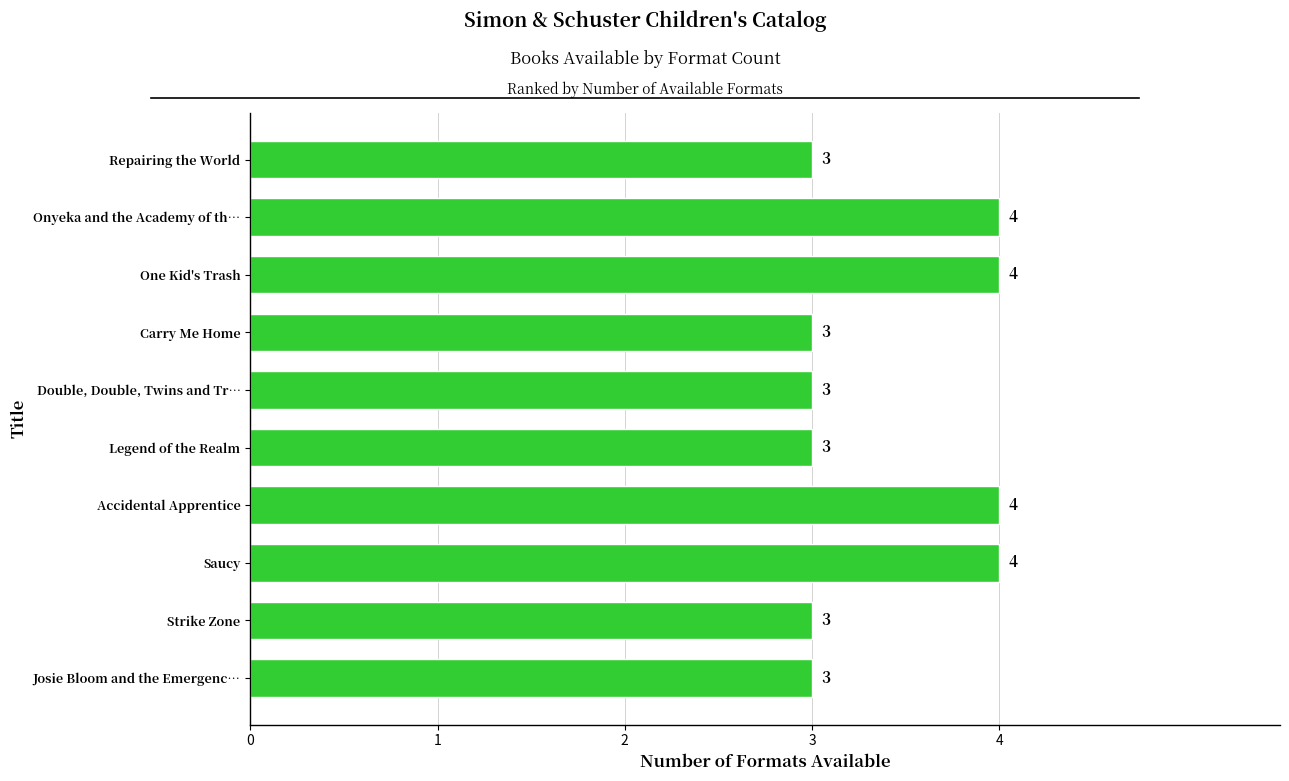

What is the smallest value displayed?

3